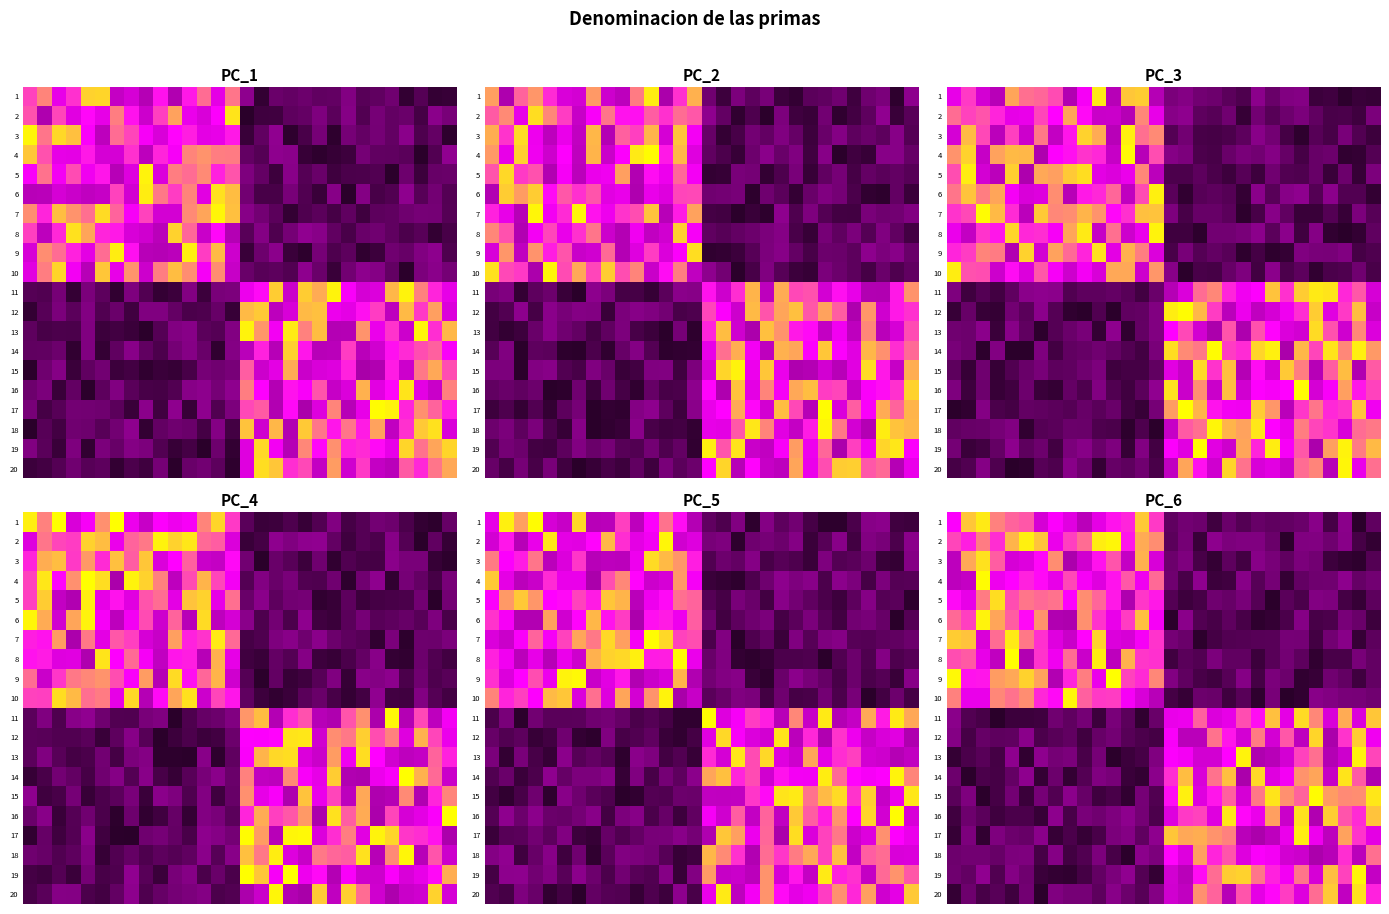

What is the minimum value shown in the chart?

-1.0